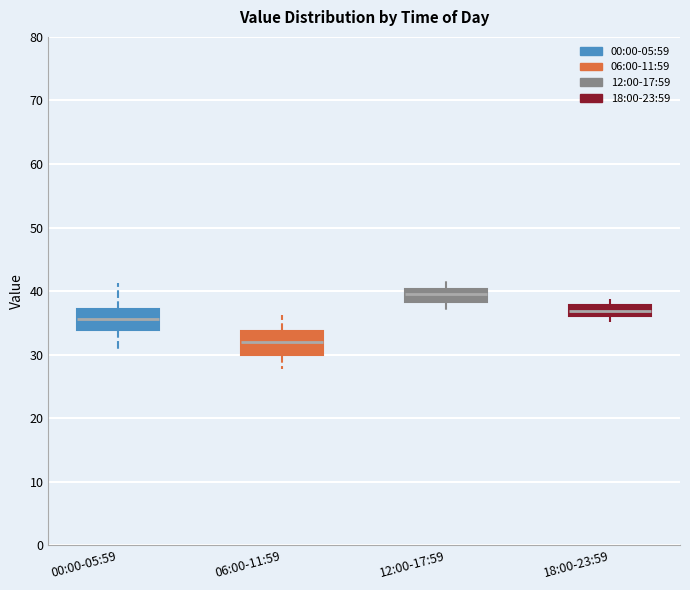

Where is the lower edge of the box for 06:00-11:59 on the y-axis? The values are not printed on the chart, so give them approximately, as read against the axis.

30